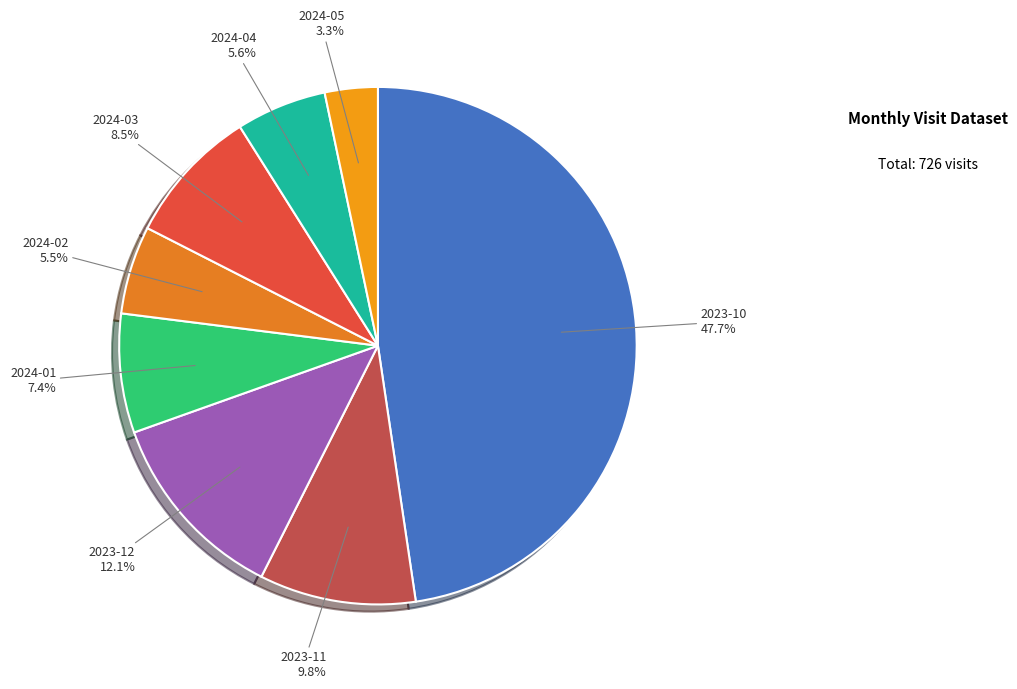

What percentage is the 2023-11 slice, to the nearest percent?

10%